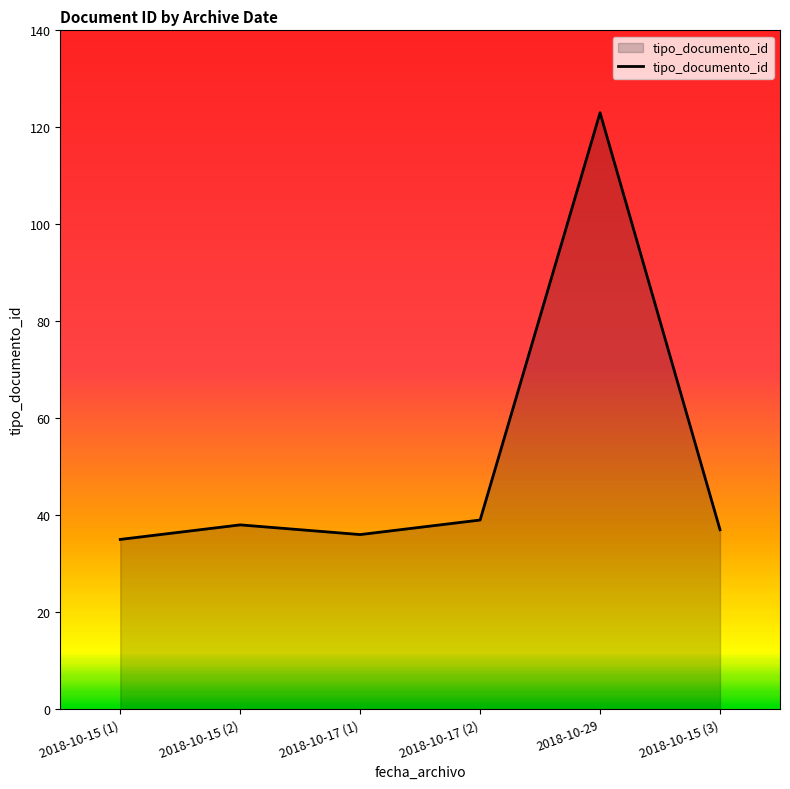

True or false: there are more than 0 points higher than both neighbors.

True